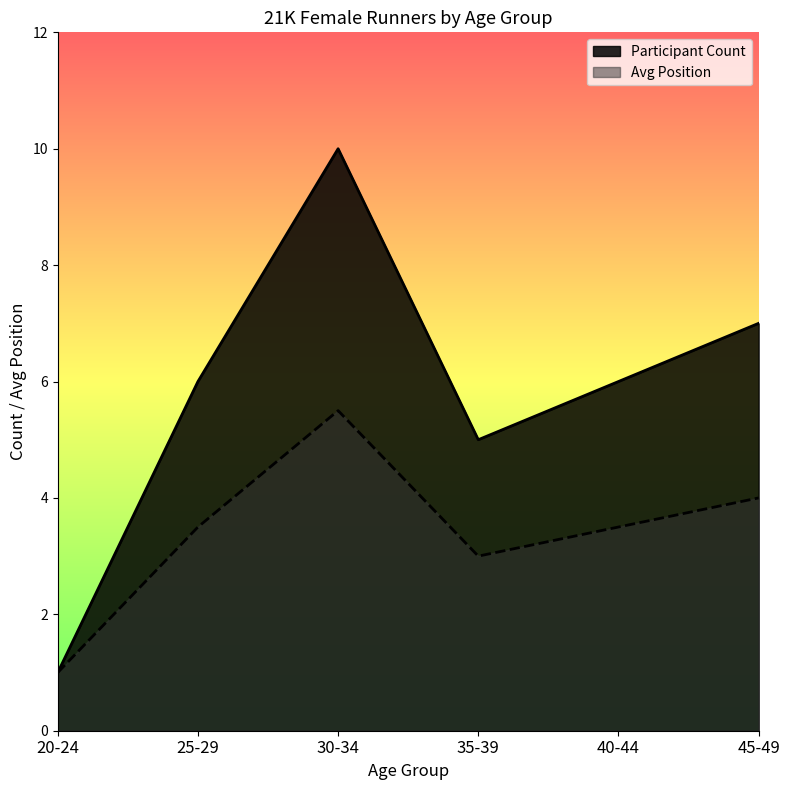

Is it true that Avg Position equals 3.5 at 25-29?

True